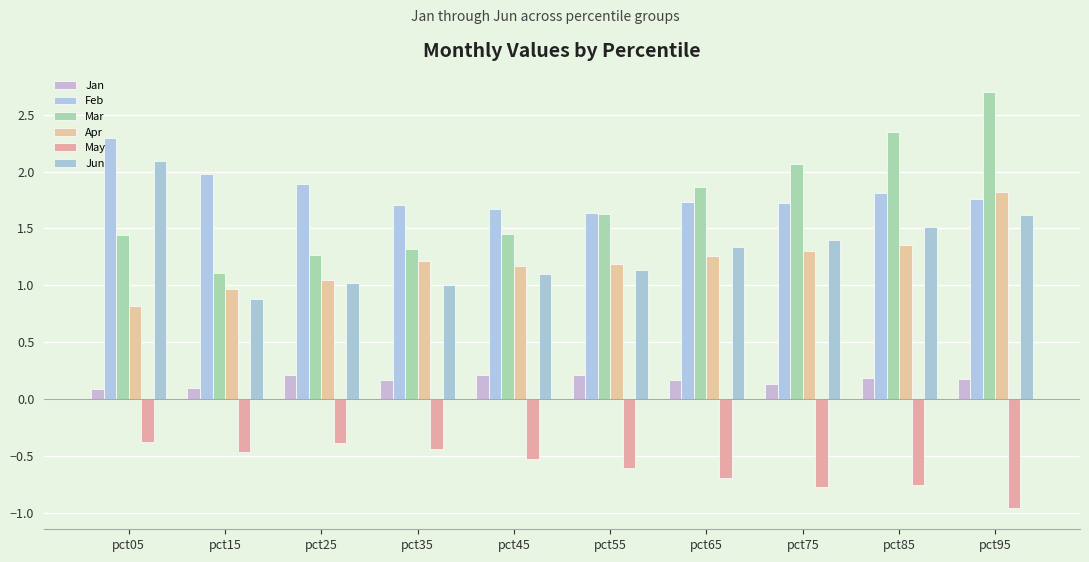

How many groups of bars are there?

10